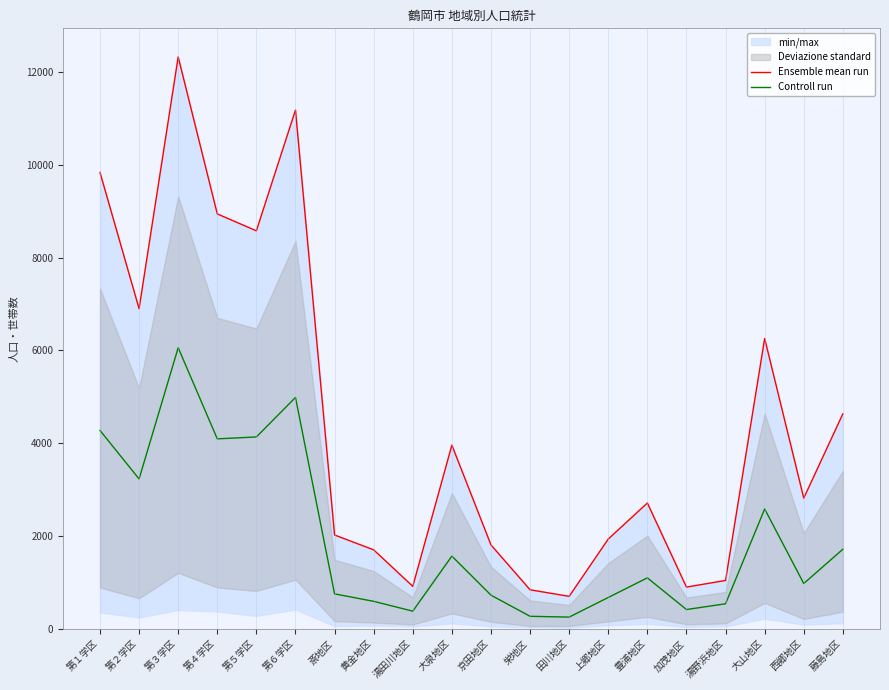

The Controll run series shows 975 at 西郷地区. True or false?

True